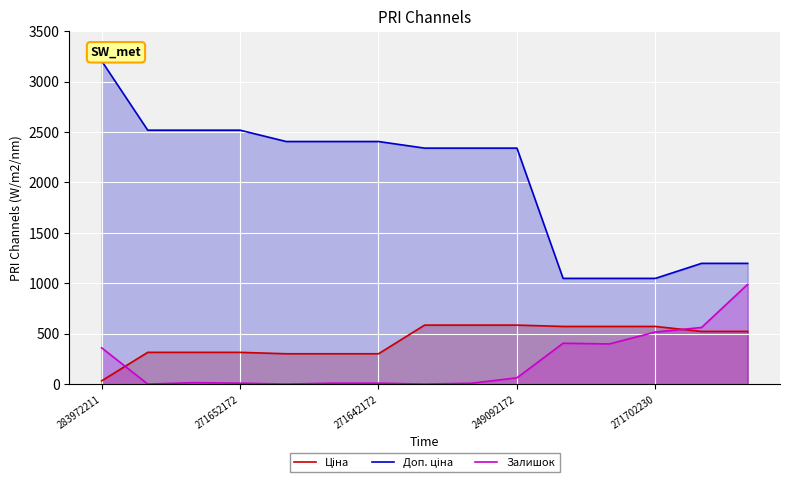

What is the label of the 5th point from the right?

10